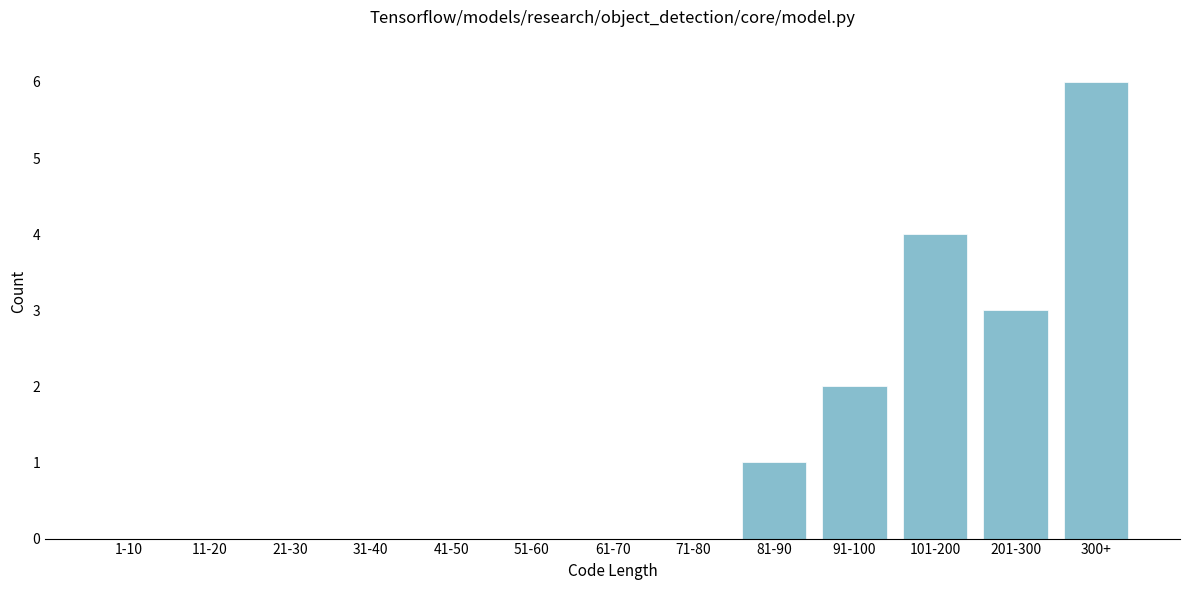

Reading left to right, what are all the values shown in this chart?

1-10=0	11-20=0	21-30=0	31-40=0	41-50=0	51-60=0	61-70=0	71-80=0	81-90=1	91-100=2	101-200=4	201-300=3	300+=6